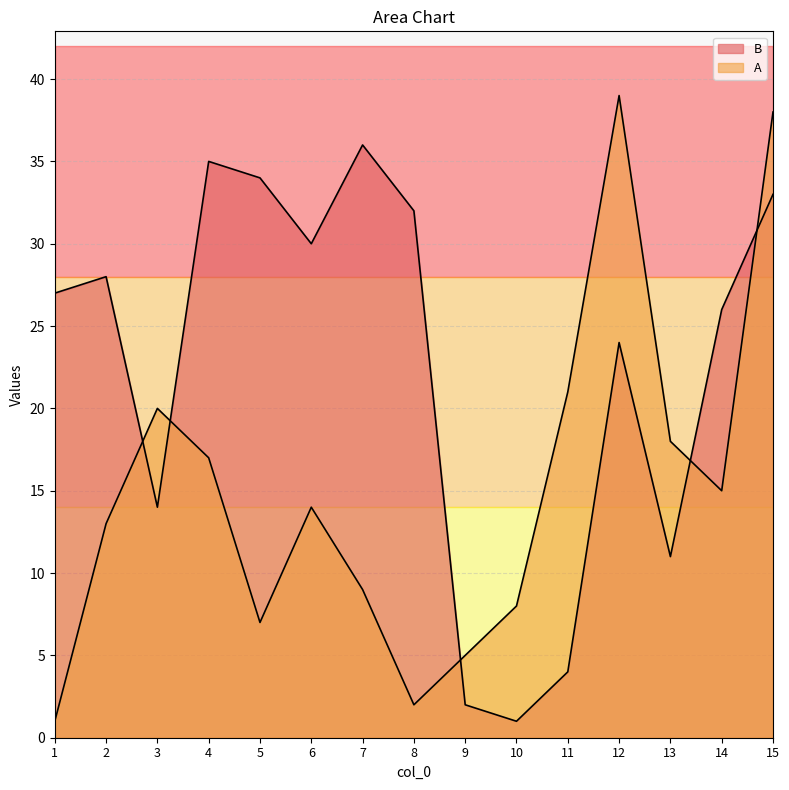

In A, how many points are higher than both neighbors (excluding endpoints)?

3